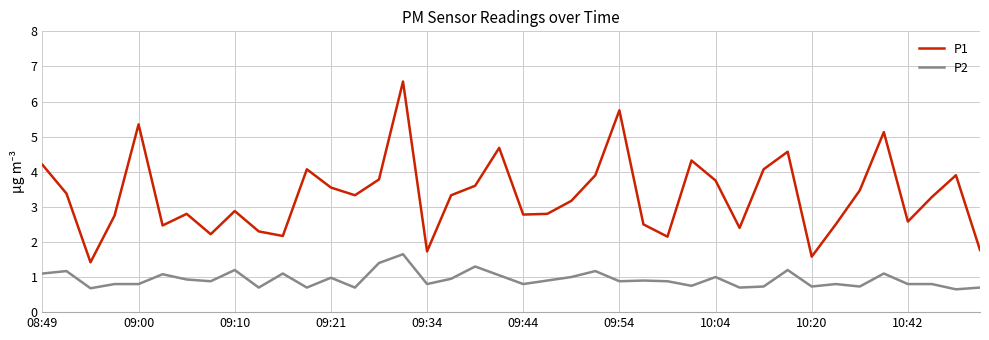

True or false: P2 and P1 intersect in this chart.

False